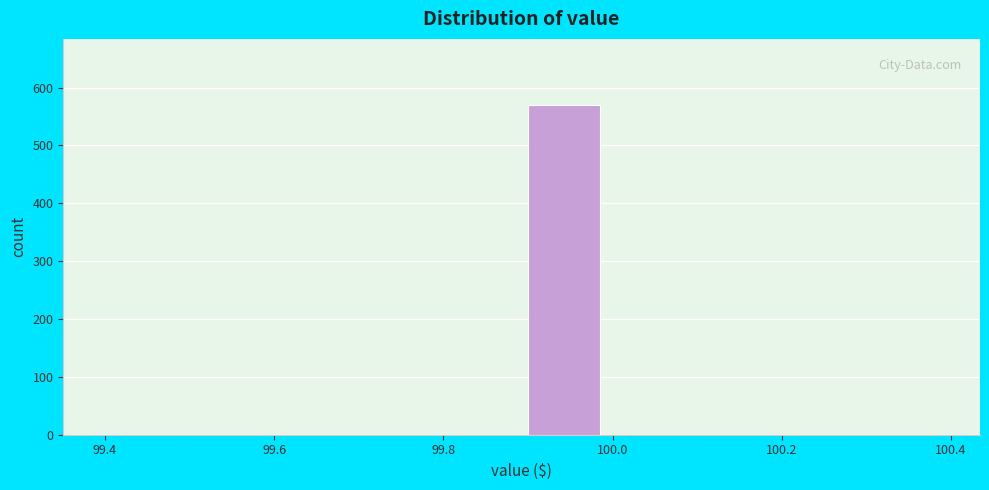

Reading left to right, list every bar in this chart as the range it spans on the x-axis followed by its height. The values are not printed on the chart, so give them approximately, as read against the axis.

99.4 to 99.5: 0
99.5 to 99.6: 0
99.6 to 99.7: 0
99.7 to 99.8: 0
99.8 to 99.9: 0
99.9 to 100.0: 570
100.0 to 100.1: 0
100.1 to 100.2: 0
100.2 to 100.3: 0
100.3 to 100.4: 0